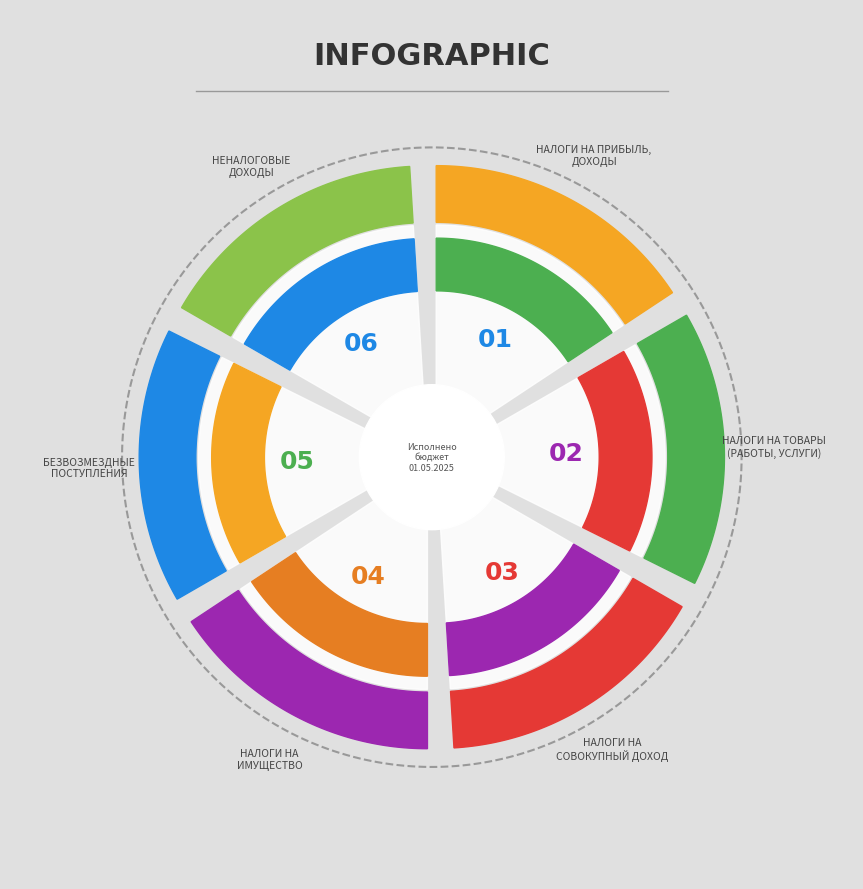

Count the number of slices in the pie.

6